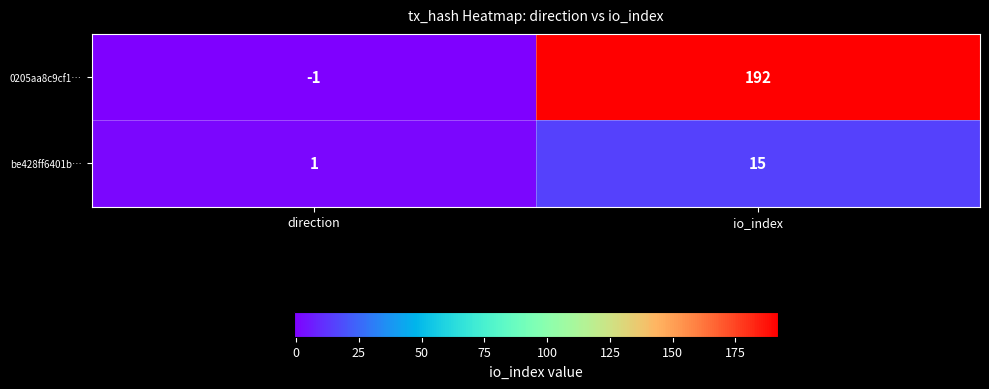

What is the smallest value displayed?

-1